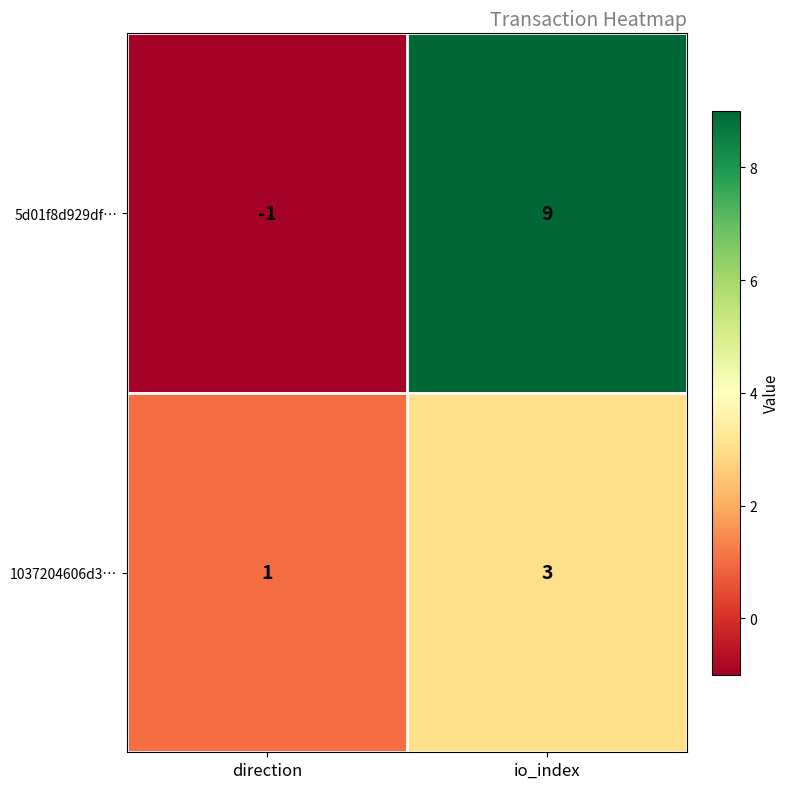

The value of 5d01f8d929df… at direction is -2. True or false?

False